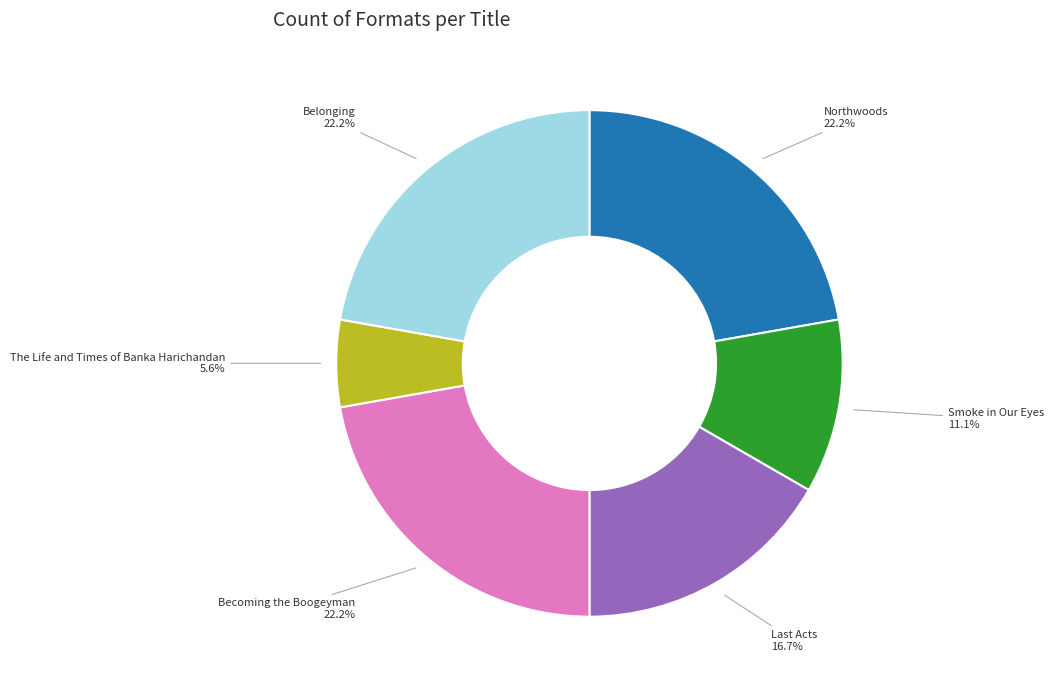

Does any single category account for the majority?

No